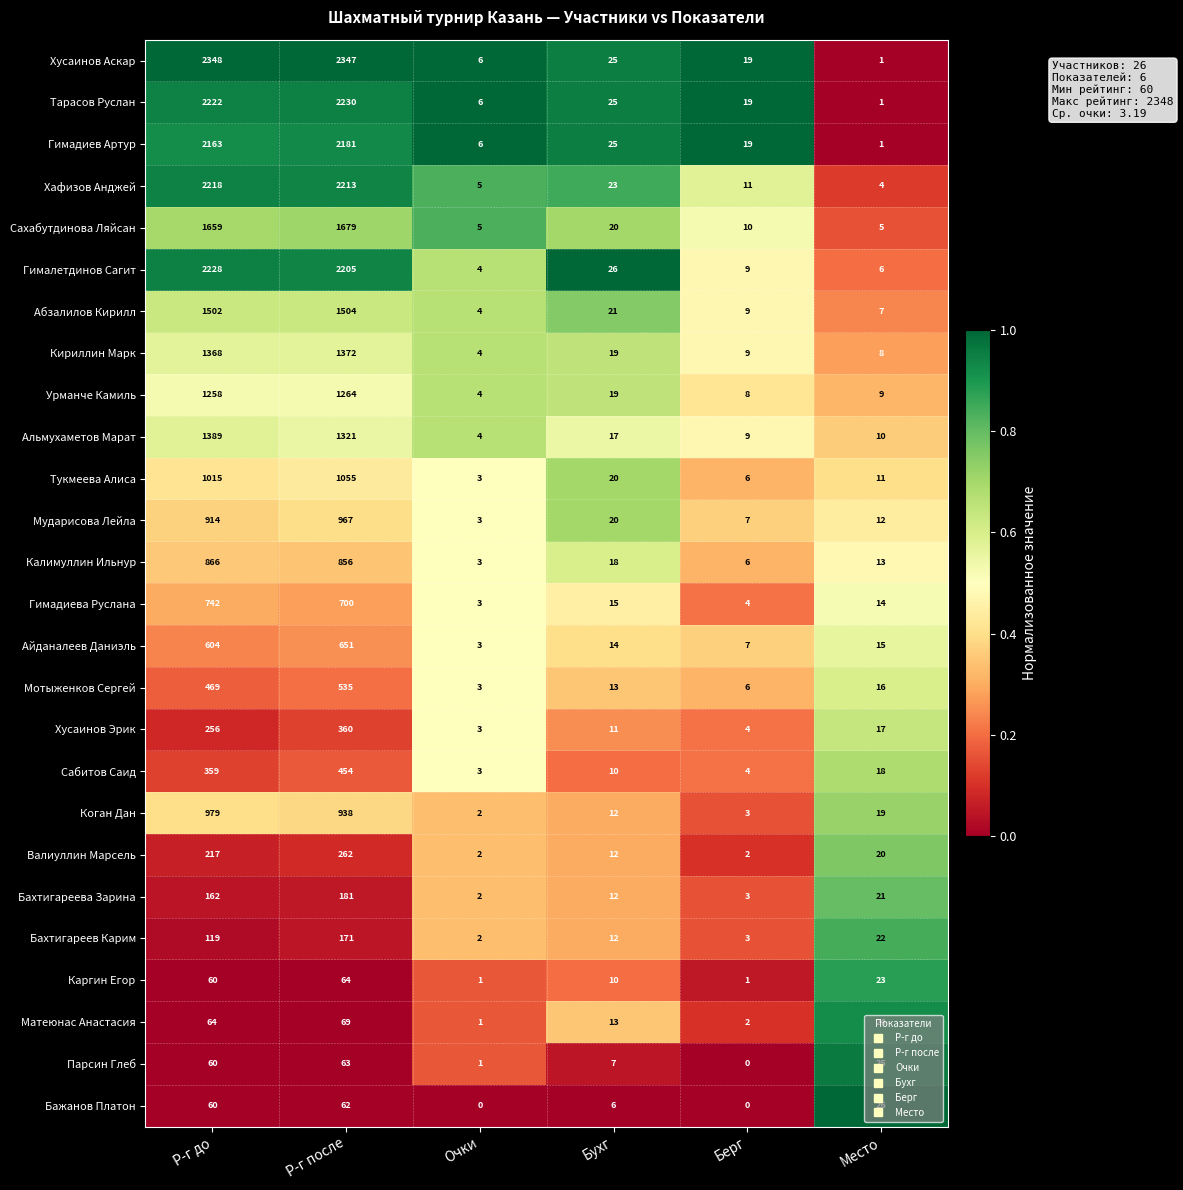

At which category is the sum across all series the highest?

Р-г после